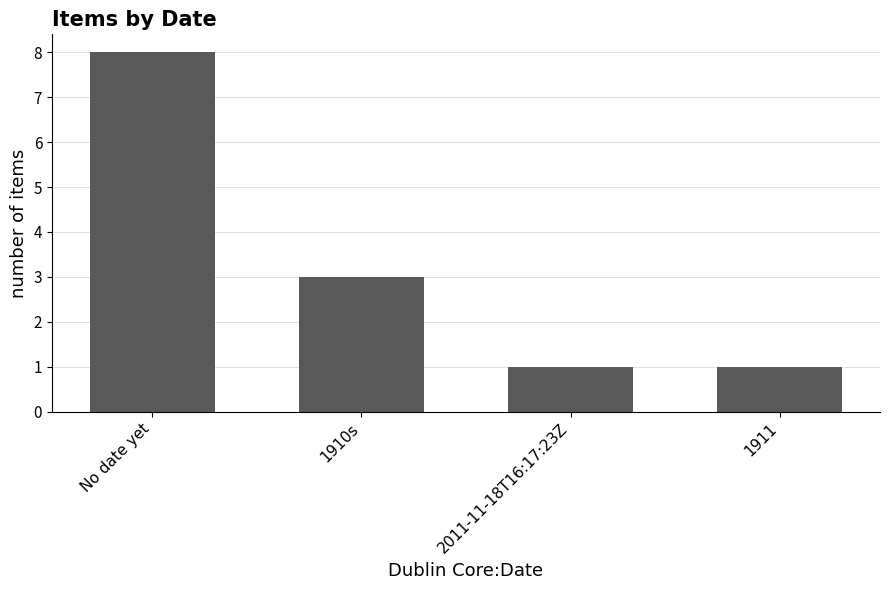

Where does the data first go above 3?

No date yet